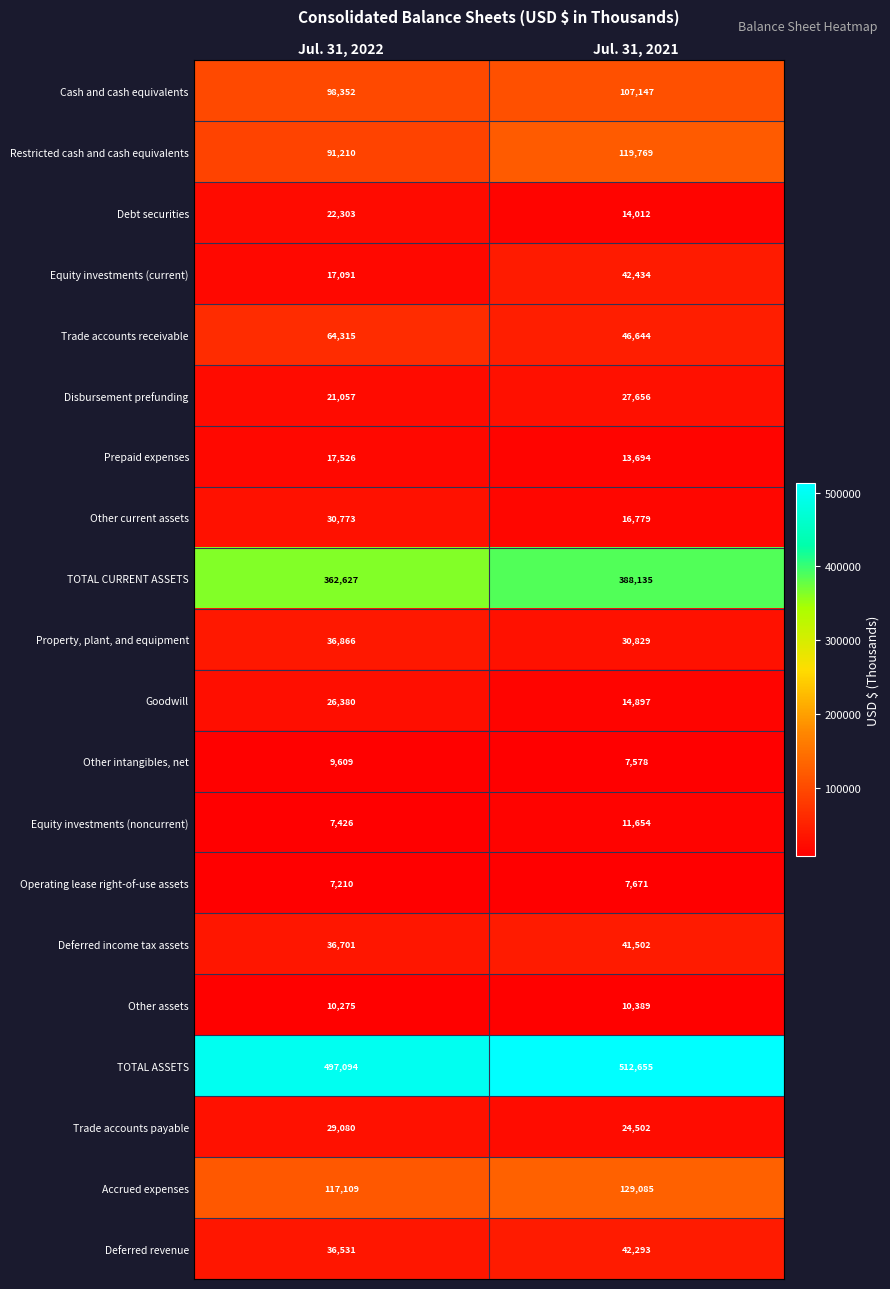

List the series in order of their peak value, highest first.

TOTAL ASSETS, TOTAL CURRENT ASSETS, Accrued expenses, Restricted cash and cash equivalents, Cash and cash equivalents, Trade accounts receivable, Equity investments (current), Deferred revenue, Deferred income tax assets, Property, plant, and equipment, Other current assets, Trade accounts payable, Disbursement prefunding, Goodwill, Debt securities, Prepaid expenses, Equity investments (noncurrent), Other assets, Other intangibles, net, Operating lease right-of-use assets